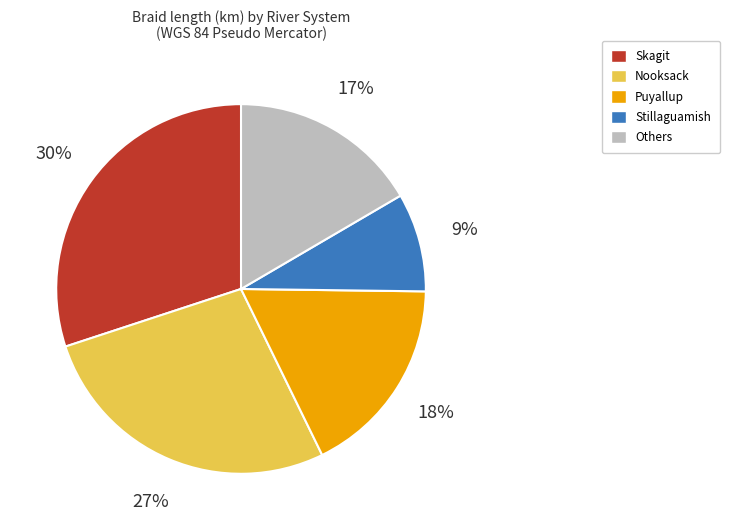

To the nearest percent, what is the difference between the largest and smallest slice percentages?

21%